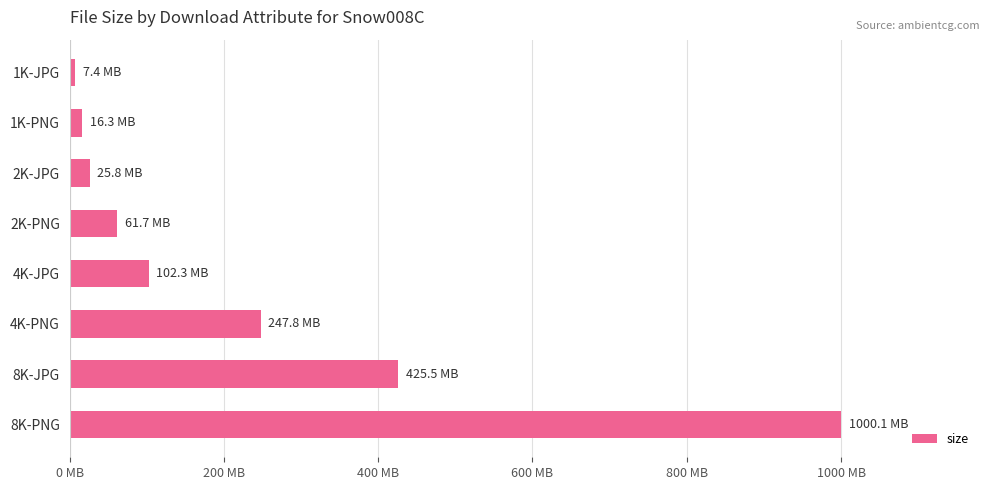

What is the greatest value displayed?

1000064147